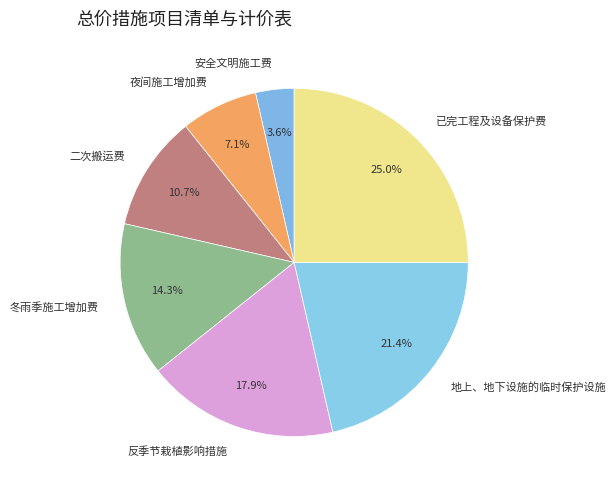

Which slice is the smallest?

安全文明施工费